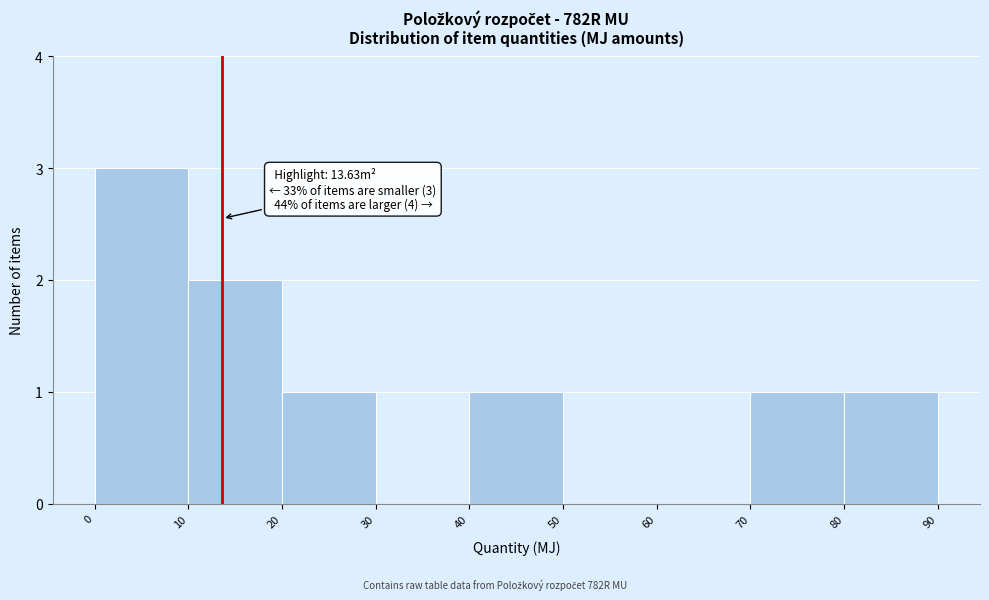

Over which range of the x-axis is the bar tallest?

0 to 10